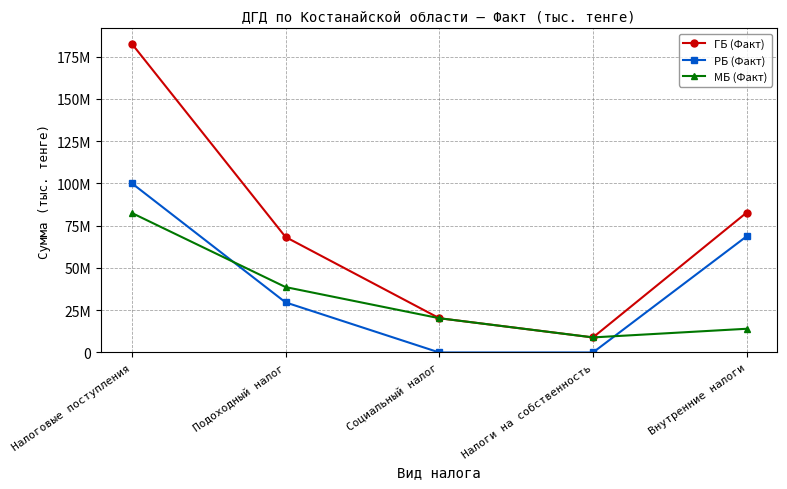

What is the sum of all РБ (Факт) values?

198435123